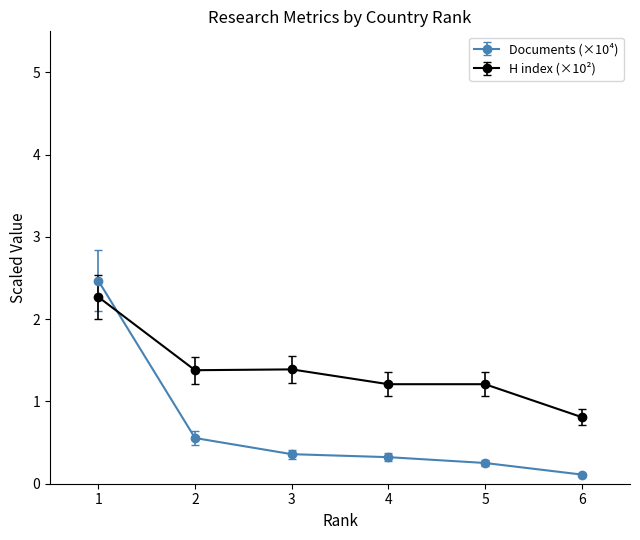

Reading right to left, transcribe all the data shown in this chart.

Documents (×10⁴): 0.1	0.3	0.3	0.4	0.6	2.5
H index (×10²): 0.8	1.2	1.2	1.4	1.4	2.3